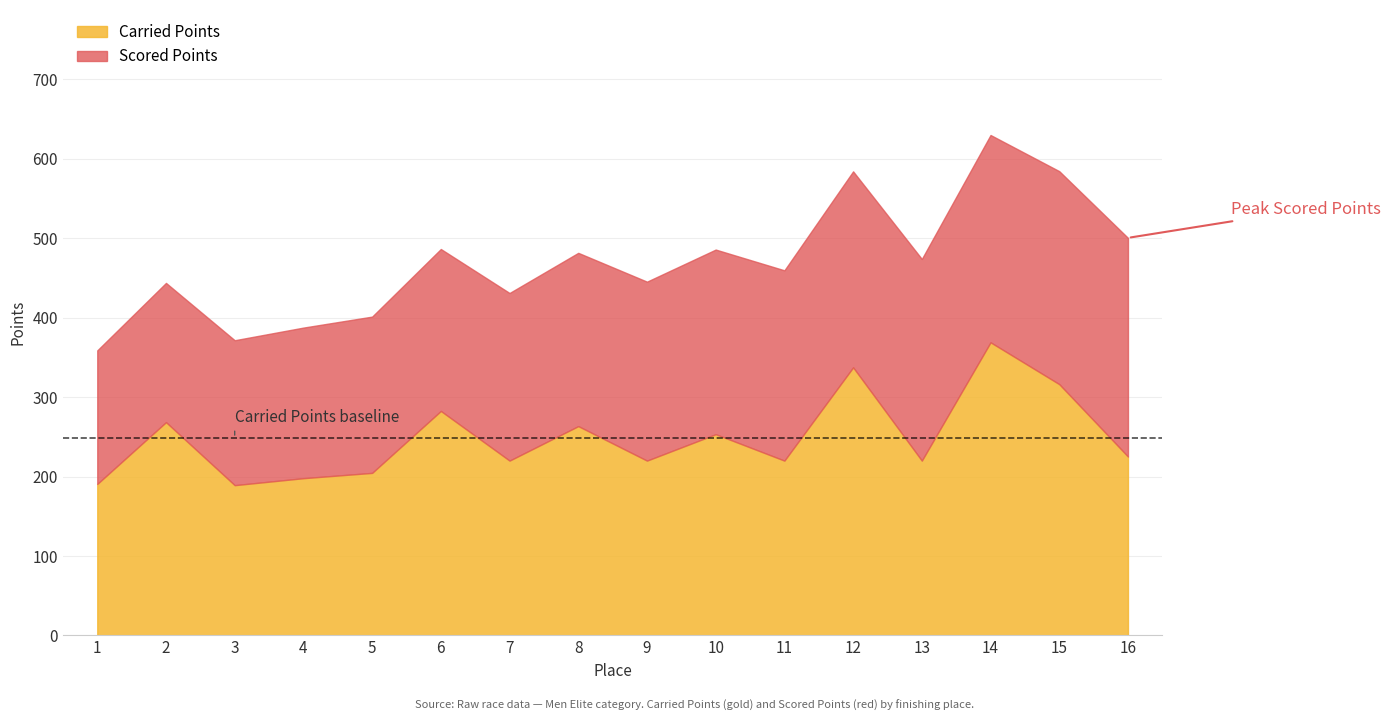

How many lines are shown in the chart?

2